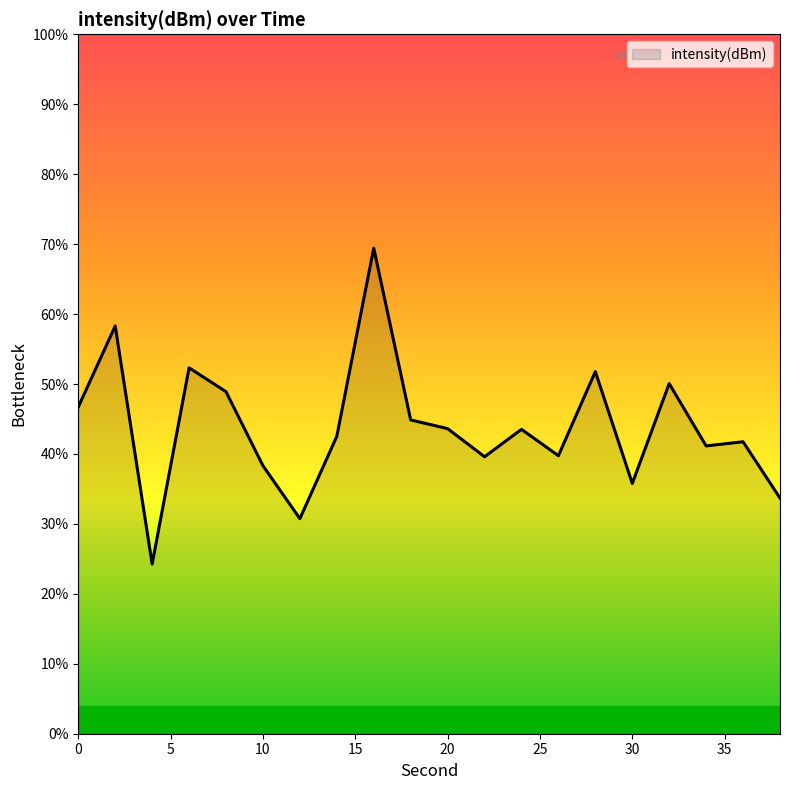

What is the maximum value shown in the chart?

69.4